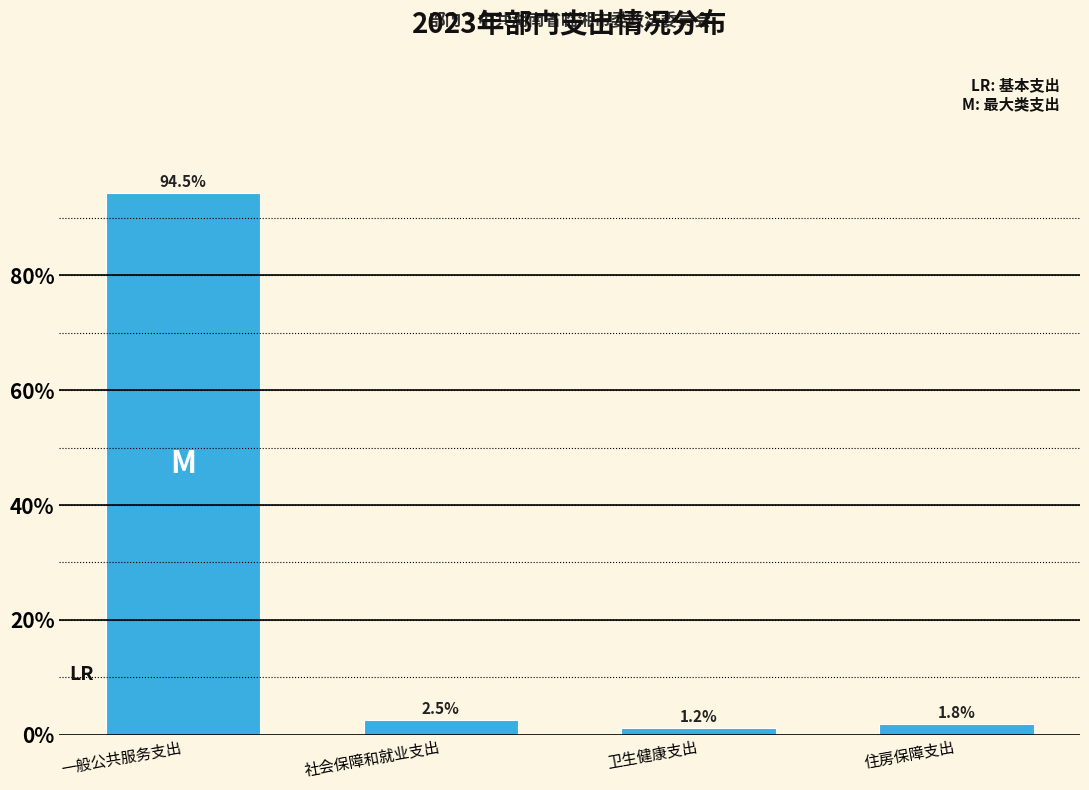

Reading left to right, what are all the values shown in this chart?

94.5	2.5	1.2	1.8